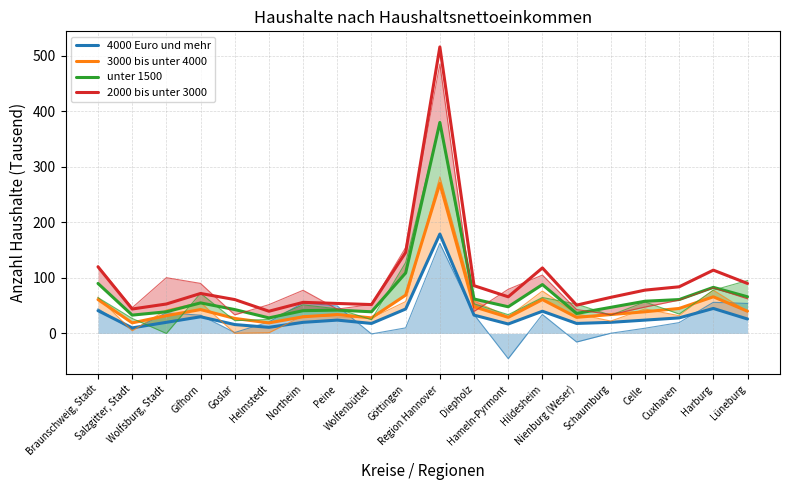

Which series has the largest total across all categories?

2000 bis unter 3000